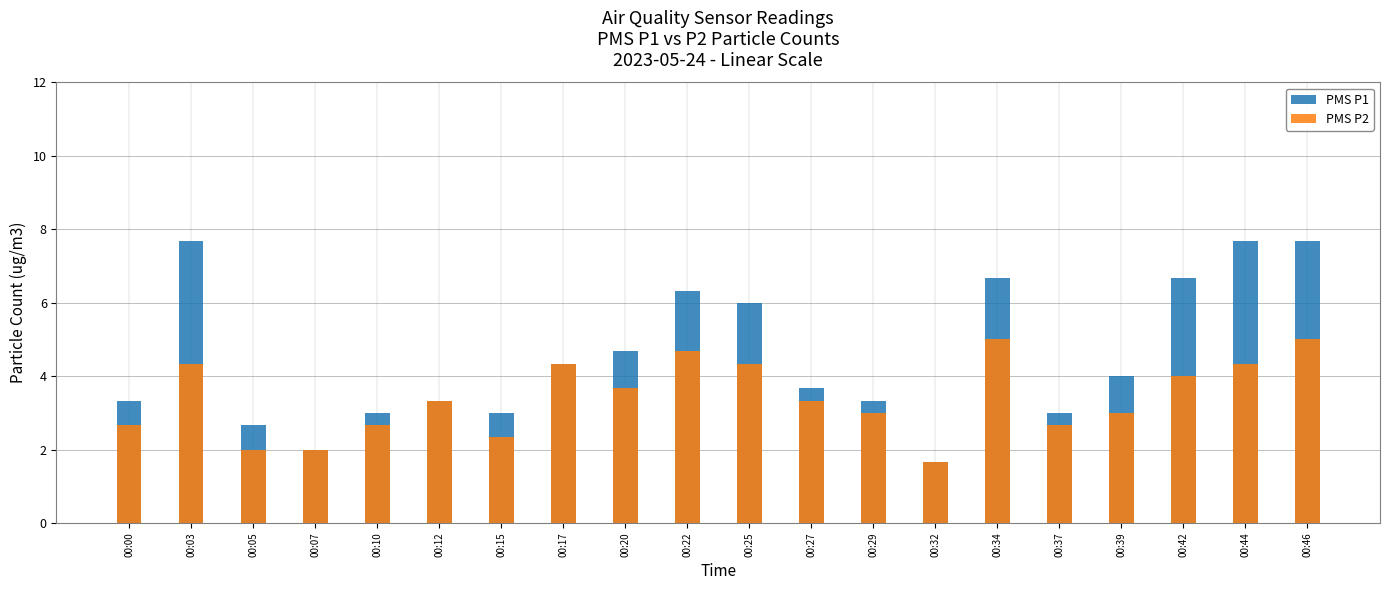

How many distinct data groups are displayed?

2